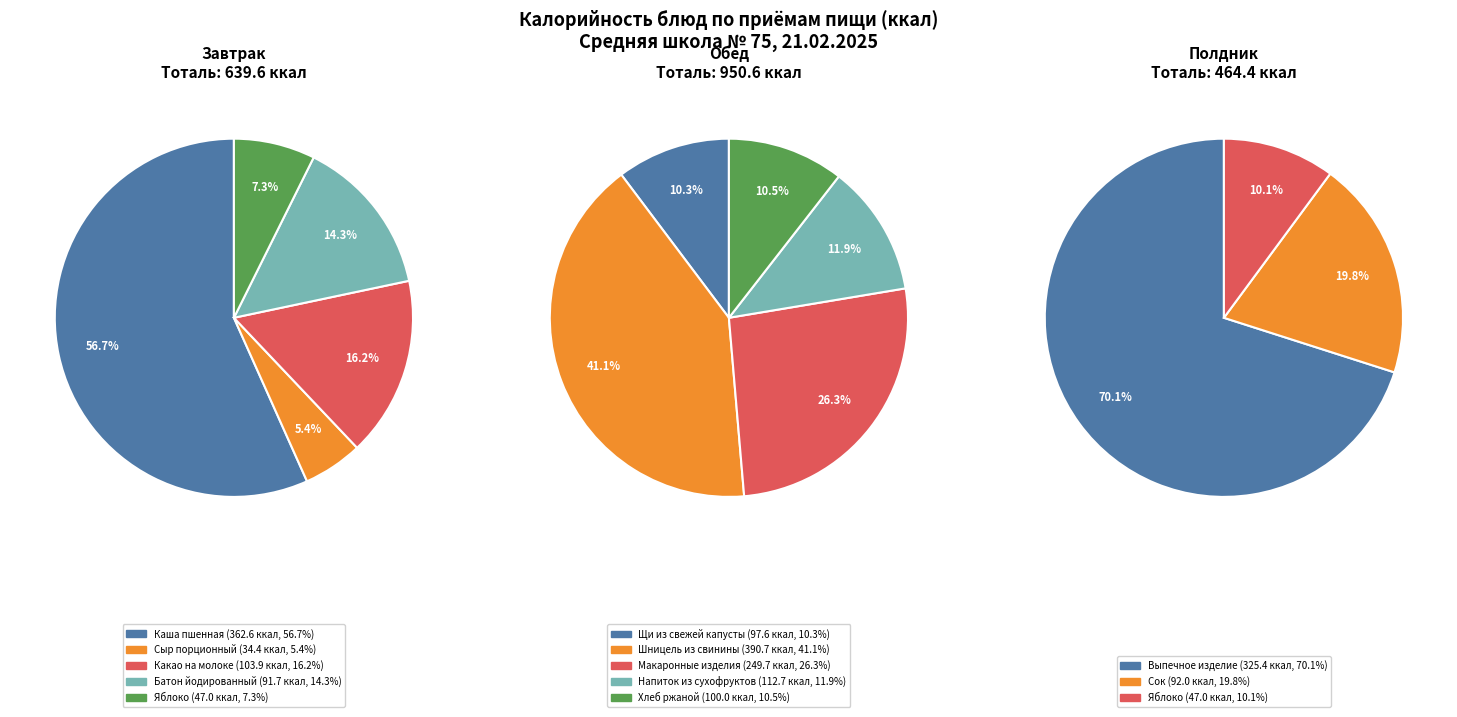

Does Напиток из сухофруктов account for over 50% of the chart?

No